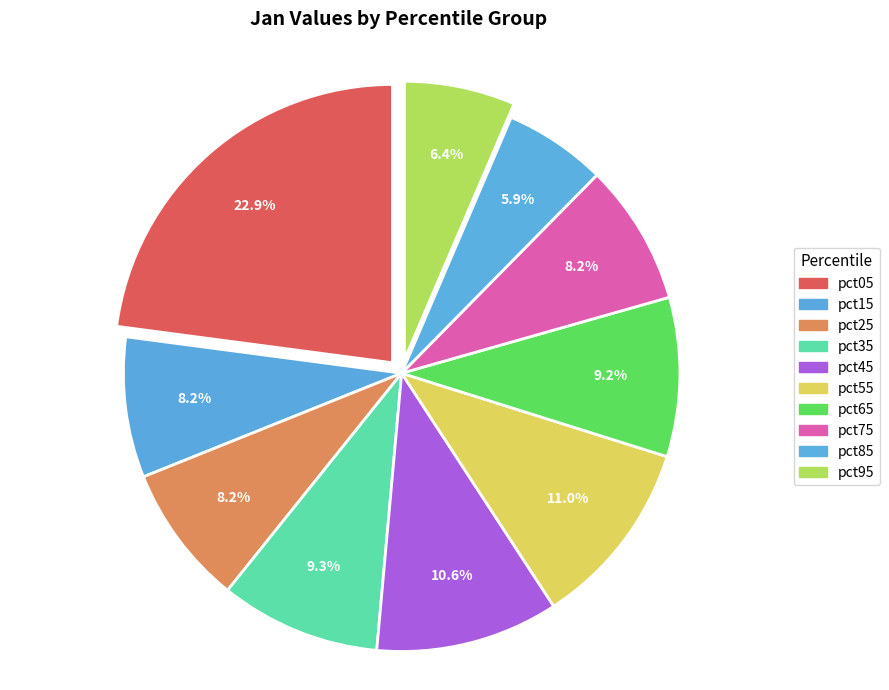

How many segments does this pie chart have?

10